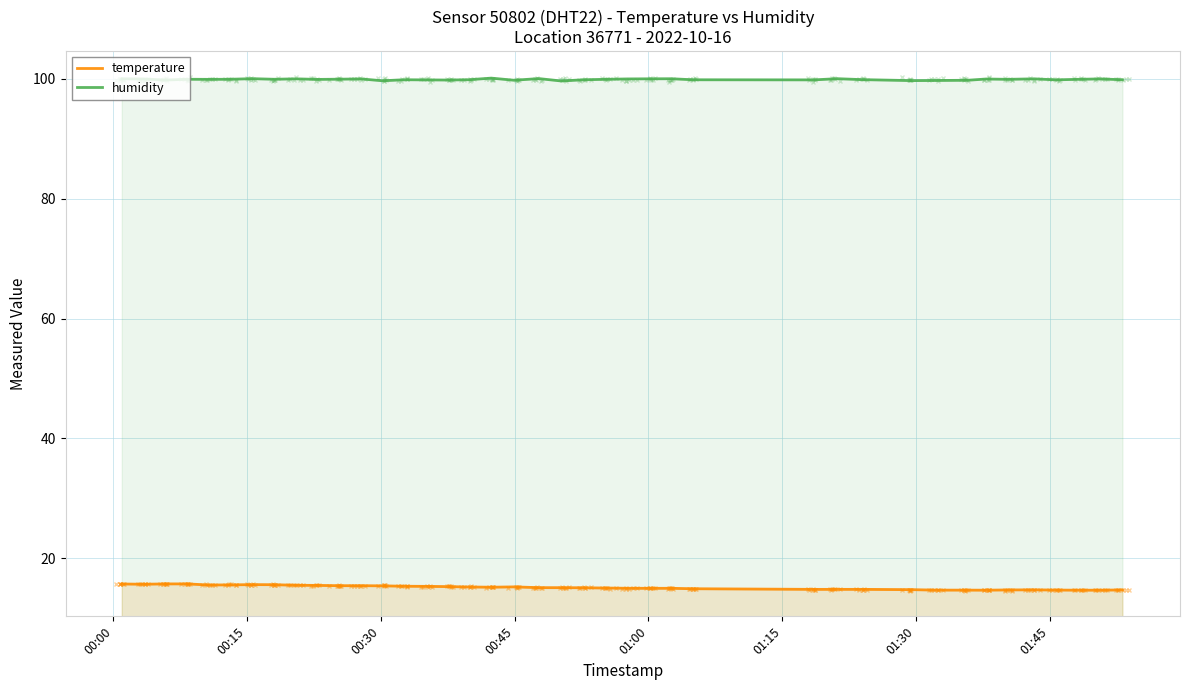

List the series in order of their overall mean, highest first.

humidity, temperature